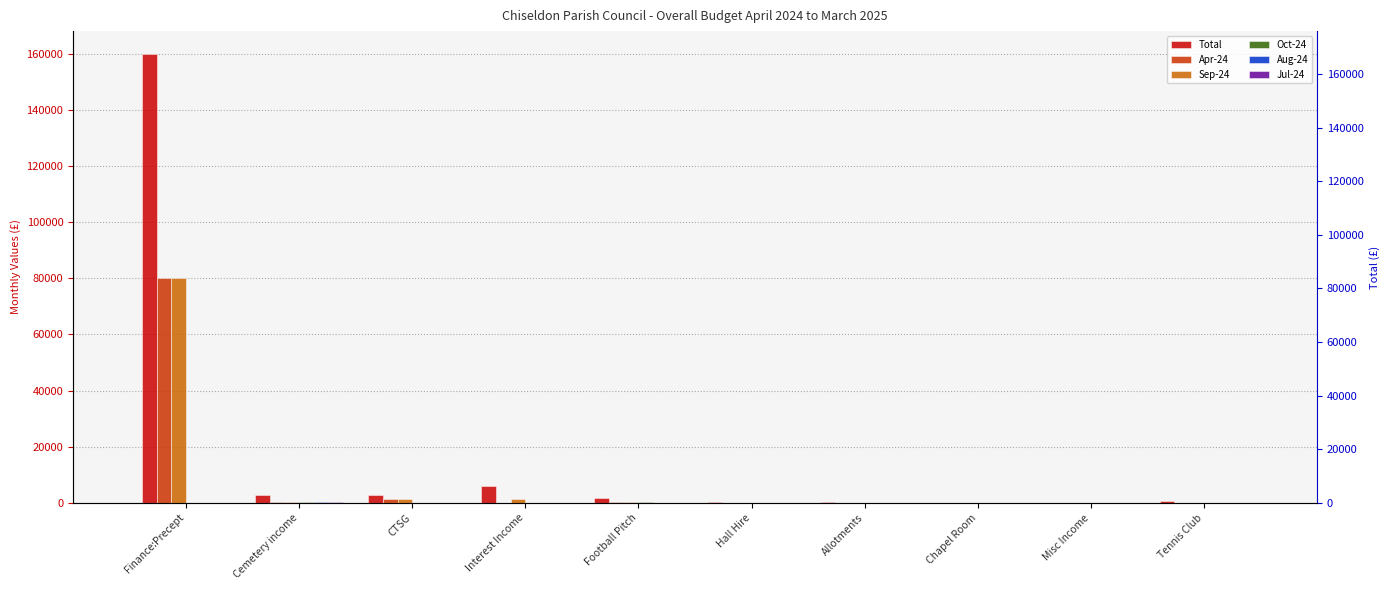

How many data points in Total are less than 1700?

5